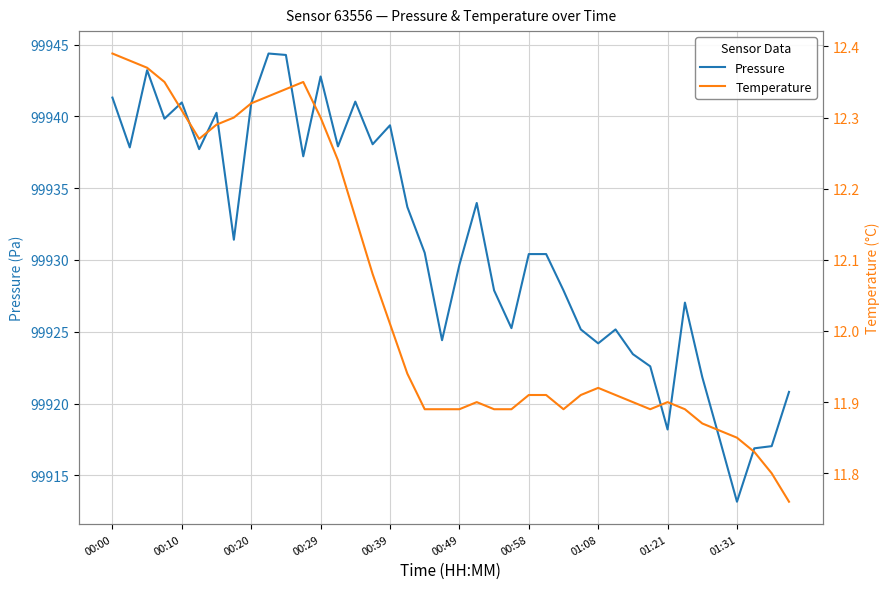

At how many categories does at least one series exceed 38154?

40